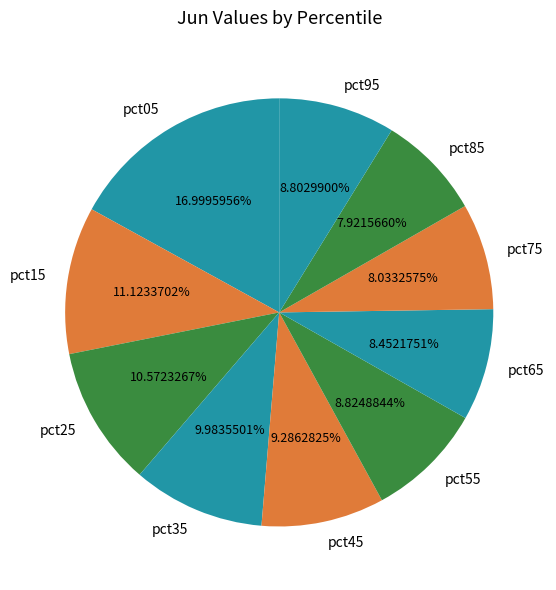

True or false: pct65 accounts for 8% of the total.

True